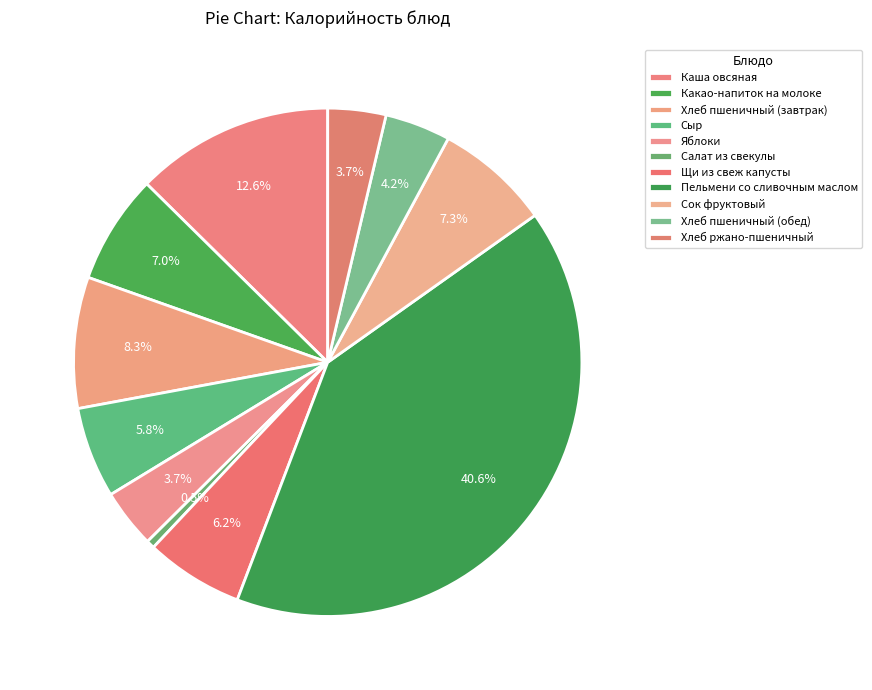

To the nearest percent, what portion does Яблоки represent?

4%